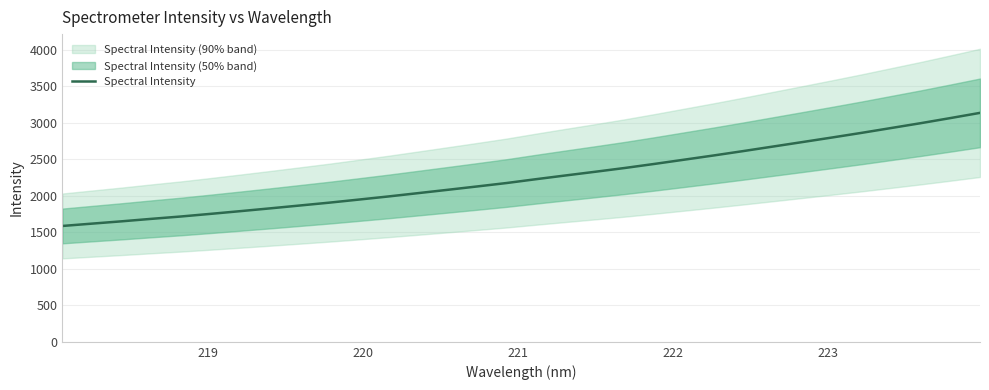

What is the highest value of the Spectral Intensity series?

3136.3